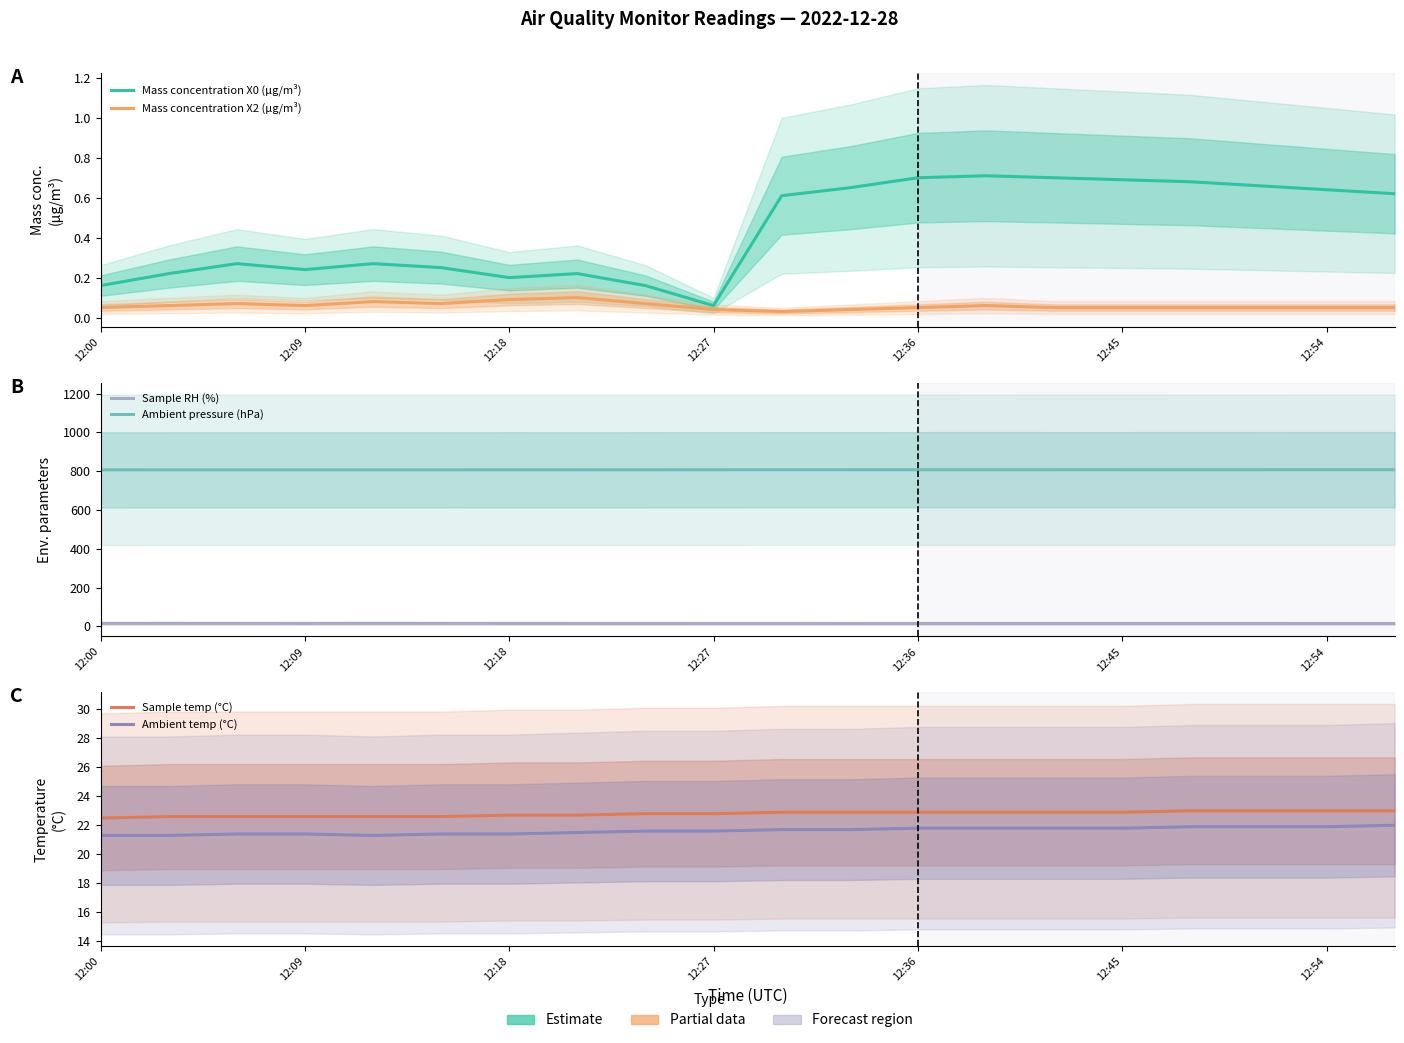

True or false: Ambient temp (°C) and Sample RH (%) intersect in this chart.

False